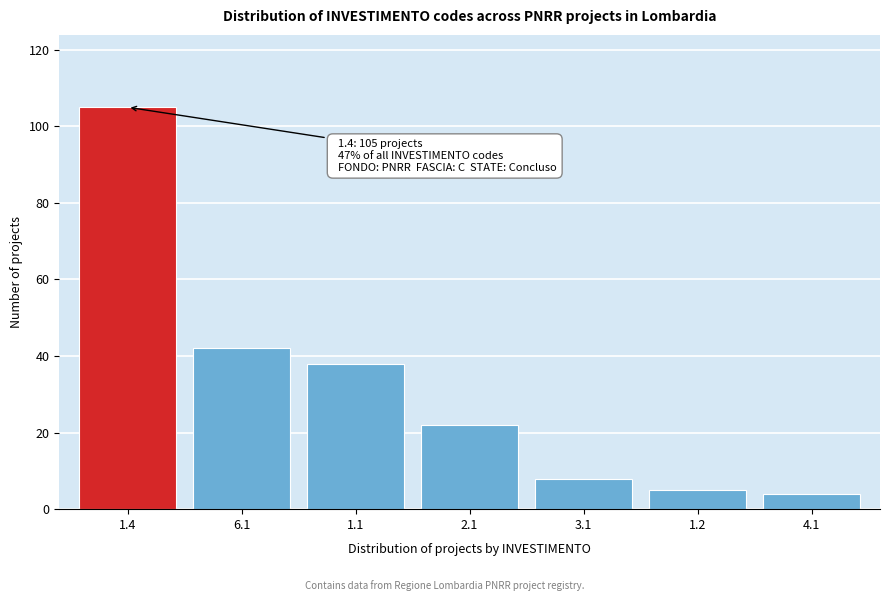

Reading left to right, extract all data points from this chart.

1.4=105	6.1=42	1.1=38	2.1=22	3.1=8	1.2=5	4.1=4